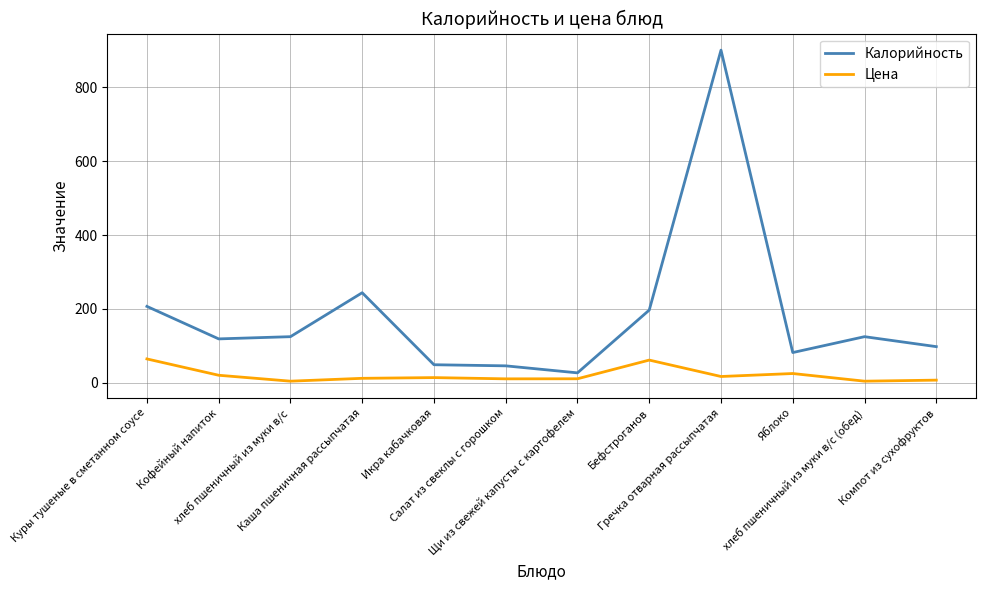

What is the maximum value shown in the chart?

901.0